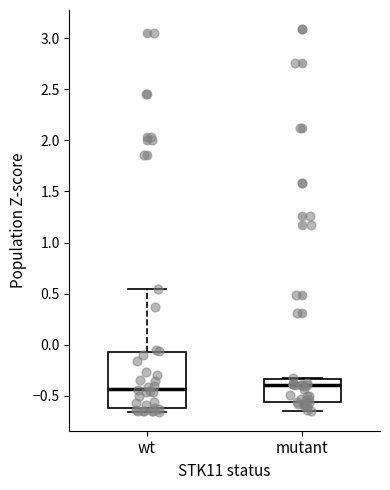

Comparing the boxes themselves (not the whiskers), which one is the tallest?

wt